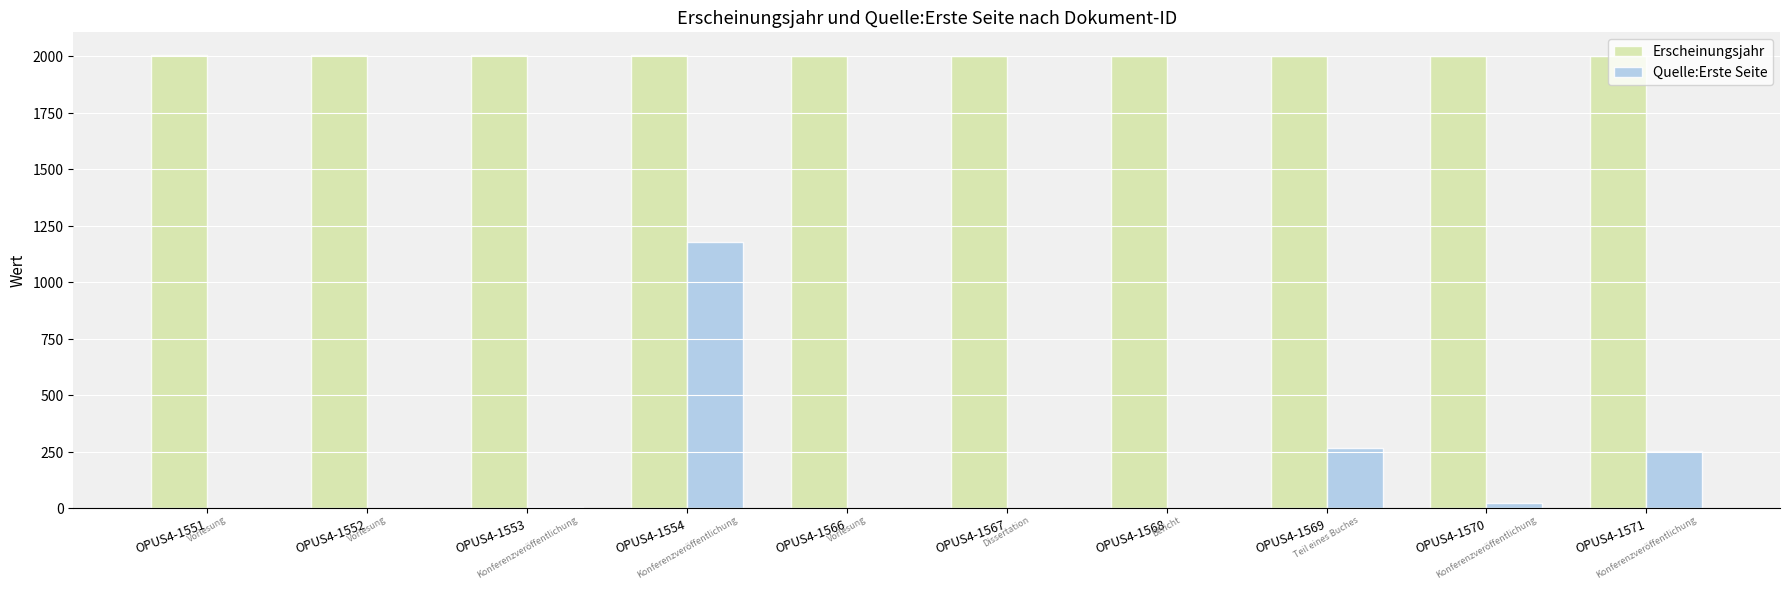

Is it true that Erscheinungsjahr equals 3484 at OPUS4-1566?

False